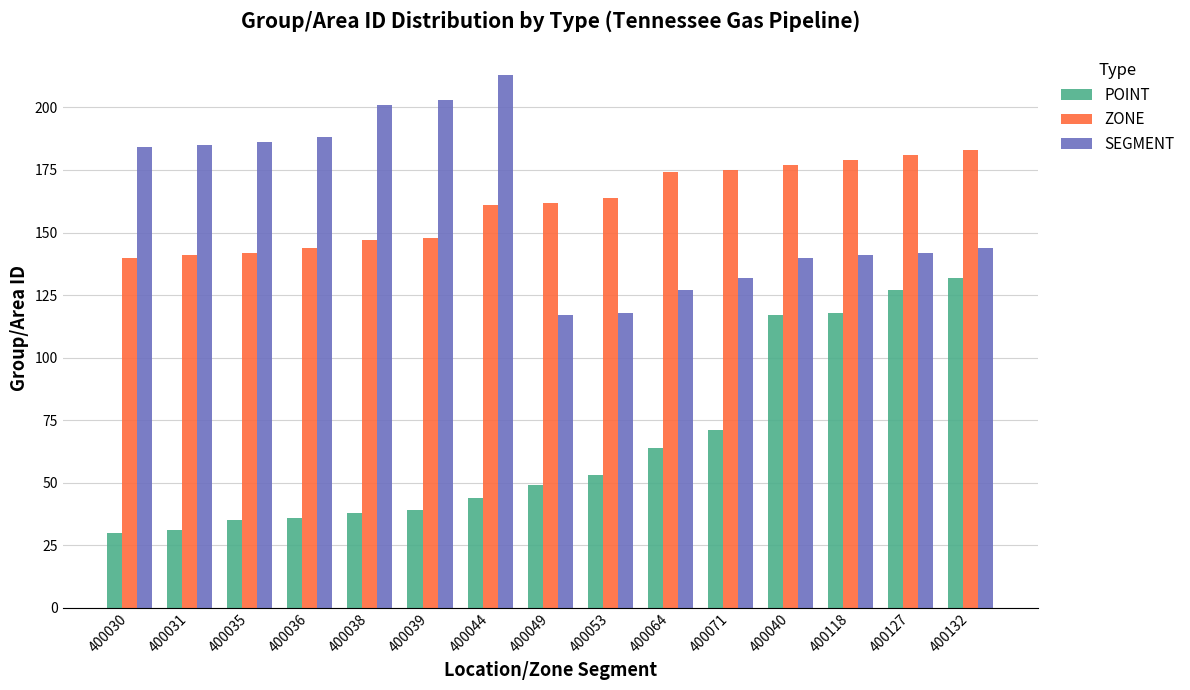

What are all the series names shown in the legend?

POINT, ZONE, SEGMENT